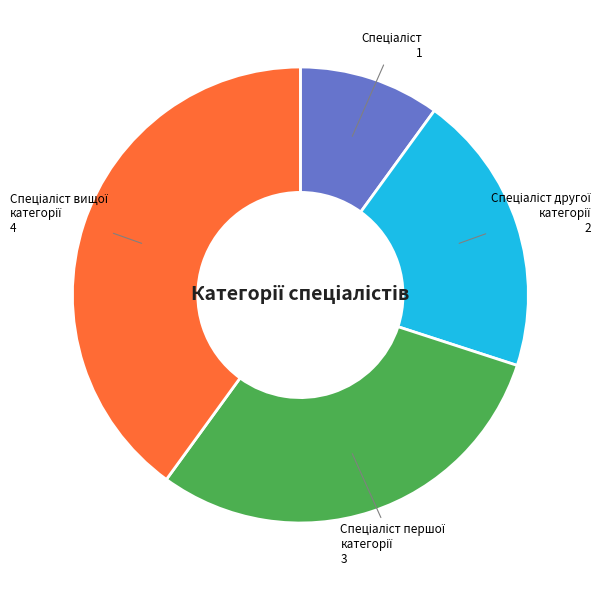

Is there a majority slice in this chart?

No